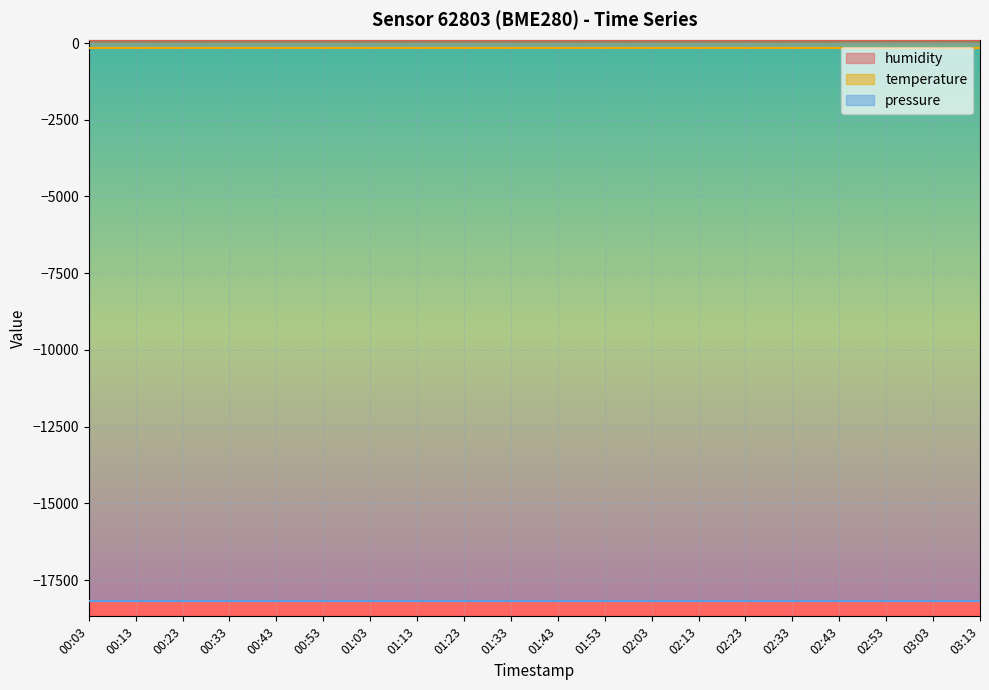

Reading right to left, what are all the values shown in this chart?

humidity: 03:13=100.0	03:03=100.0	02:53=100.0	02:43=100.0	02:33=100.0	02:23=100.0	02:13=100.0	02:03=100.0	01:53=100.0	01:43=100.0	01:33=100.0	01:23=100.0	01:13=100.0	01:03=100.0	00:53=100.0	00:43=100.0	00:33=100.0	00:23=100.0	00:13=100.0	00:03=100.0
temperature: 03:13=-146.1	03:03=-146.1	02:53=-146.1	02:43=-146.1	02:33=-146.1	02:23=-146.1	02:13=-146.1	02:03=-146.1	01:53=-146.1	01:43=-146.1	01:33=-146.1	01:23=-146.1	01:13=-146.1	01:03=-146.1	00:53=-146.1	00:43=-146.1	00:33=-146.1	00:23=-146.1	00:13=-146.1	00:03=-146.1
pressure: 03:13=-18184.5	03:03=-18184.5	02:53=-18184.5	02:43=-18184.5	02:33=-18184.5	02:23=-18184.5	02:13=-18184.5	02:03=-18184.5	01:53=-18184.5	01:43=-18184.5	01:33=-18184.5	01:23=-18184.5	01:13=-18184.5	01:03=-18184.5	00:53=-18184.5	00:43=-18184.5	00:33=-18184.5	00:23=-18184.5	00:13=-18184.5	00:03=-18184.5